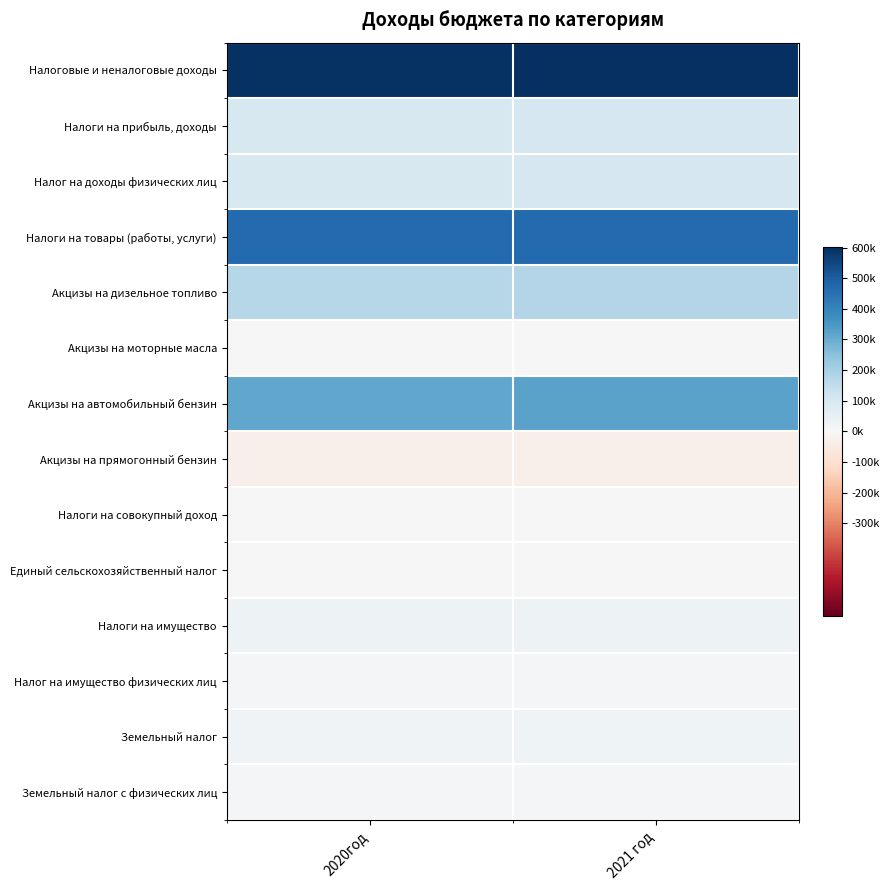

Between 2021 год and 2020год, which is larger?

2021 год